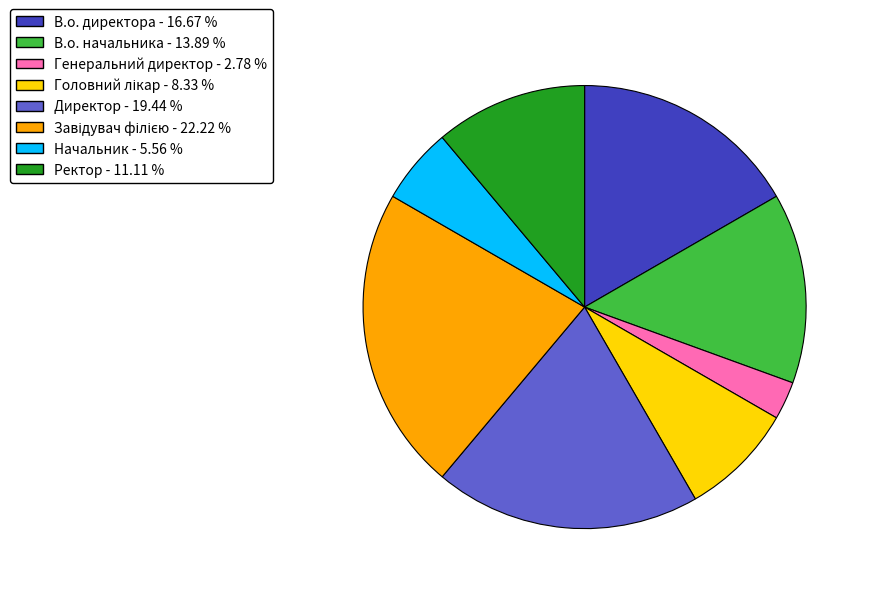

Count the number of slices in the pie.

8